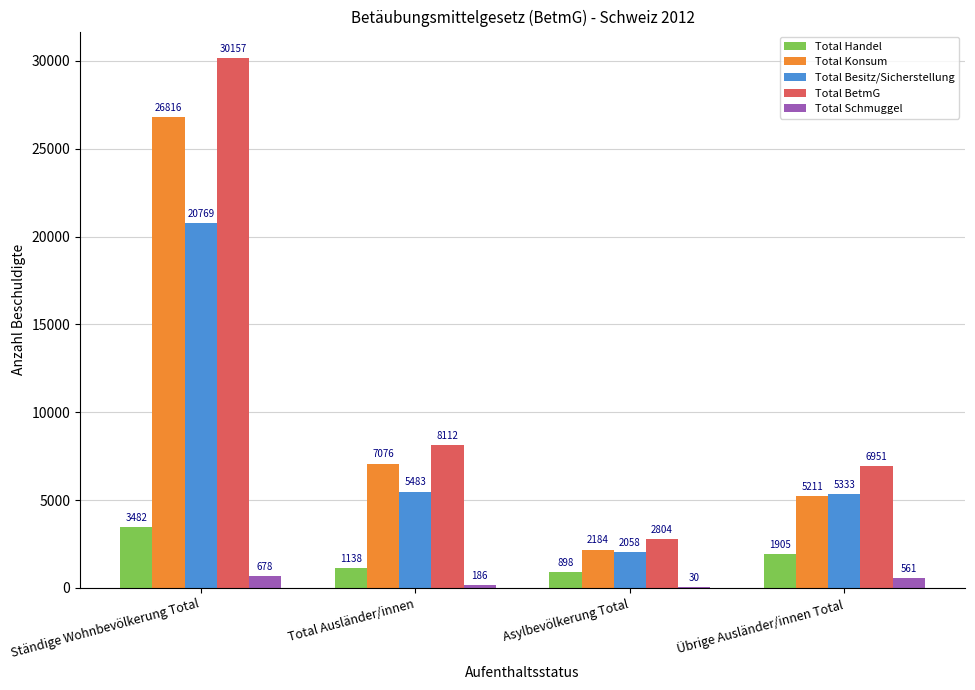

Between Ständige Wohnbevölkerung Total and Total Ausländer/innen, which series saw the biggest shift?

Total BetmG